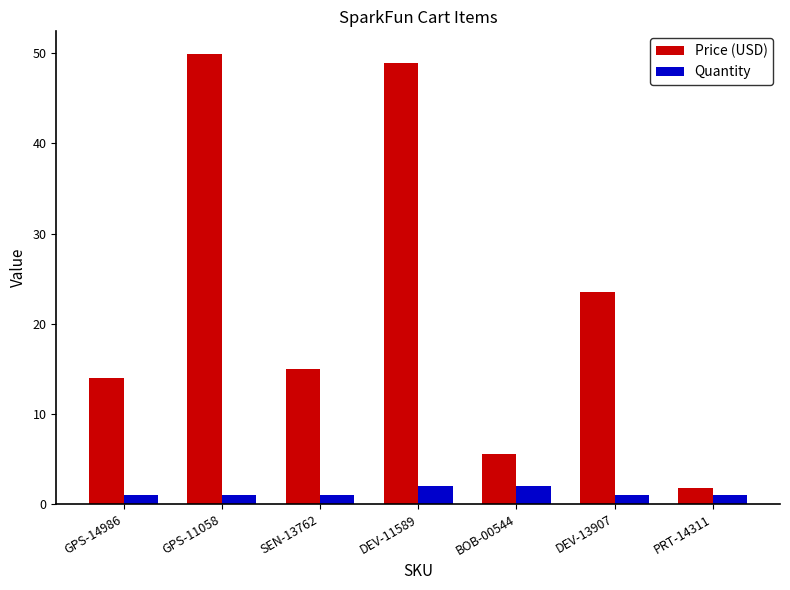

Which series has the largest range (max minus min)?

Price (USD)